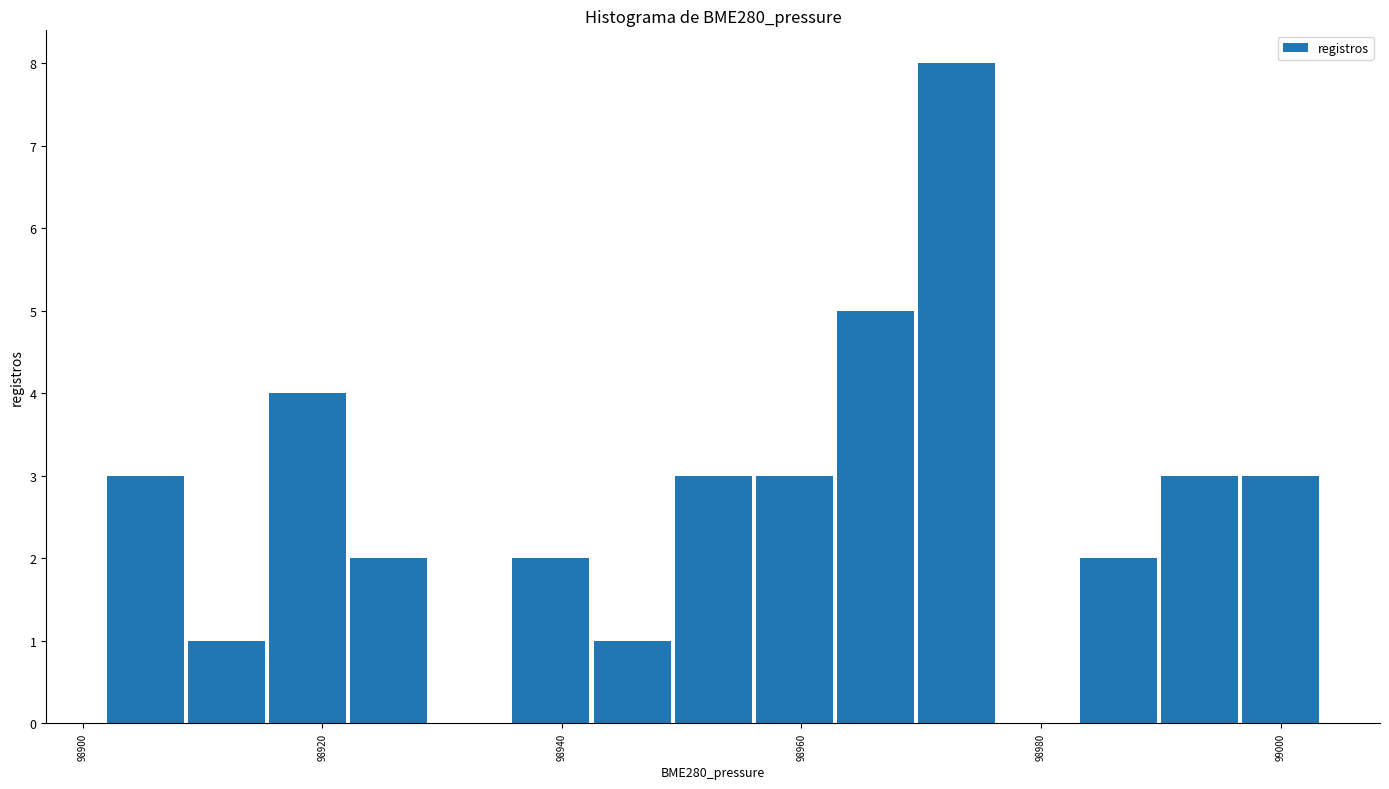

Around what value on the x-axis is the tallest bar? Give the approximate position of its centre, as read against the axis.

98972